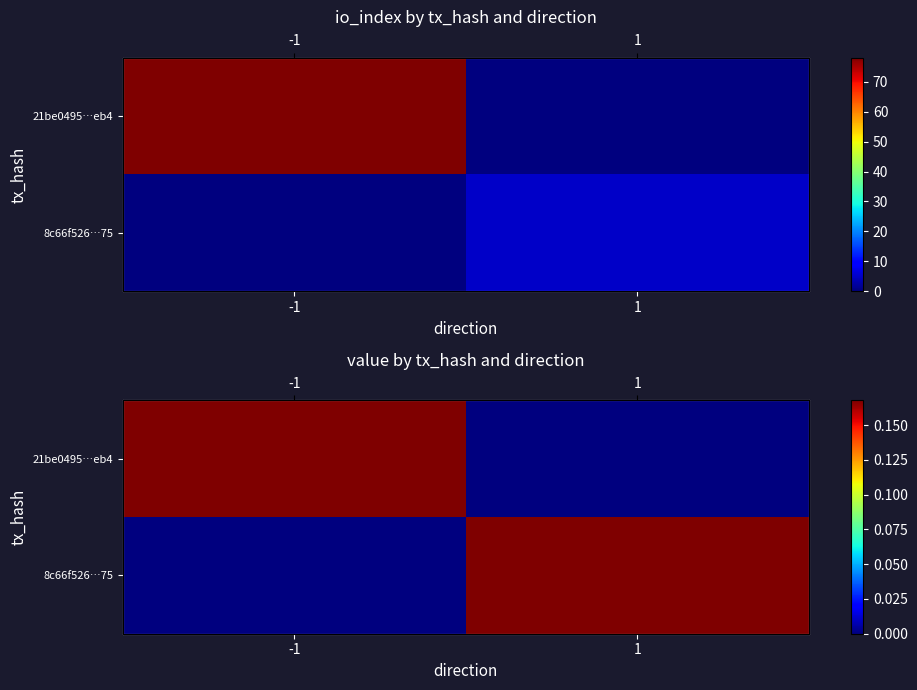

What is the average value of the 8c66f526…75 series?

0.1